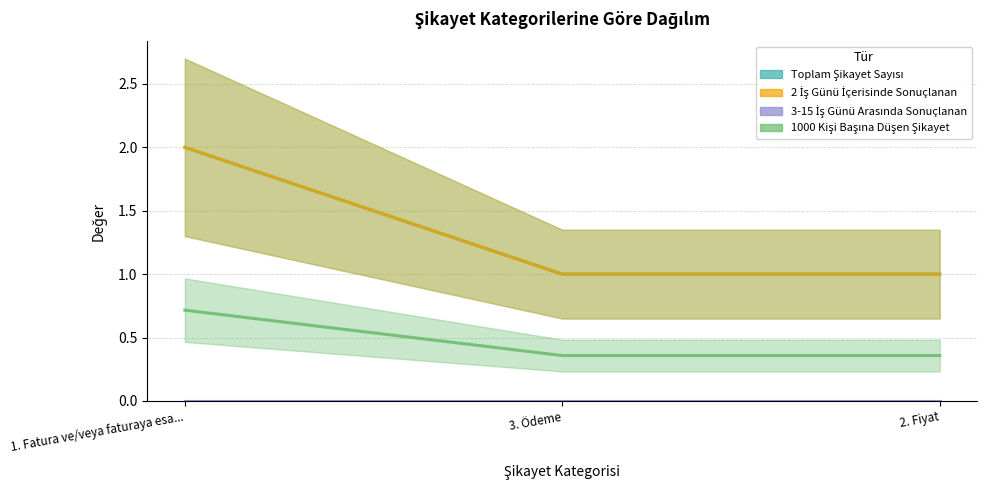

What is the difference between the maximum and minimum values in the 2 İş Günü İçerisinde Sonuçlanan series?

1.0